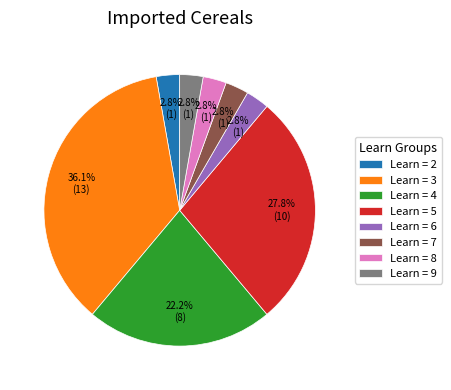

Is there a majority slice in this chart?

No